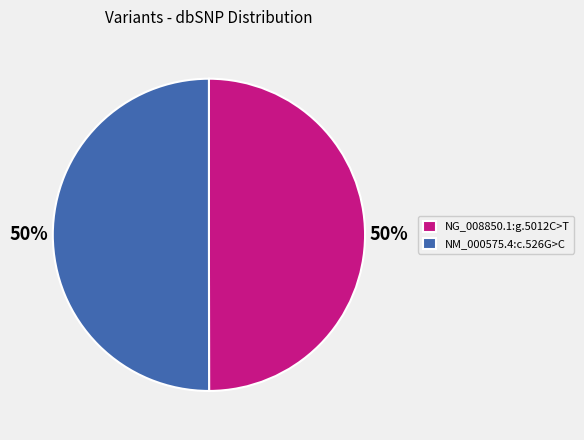

True or false: NG_008850.1:g.5012C>T accounts for 50% of the total.

True